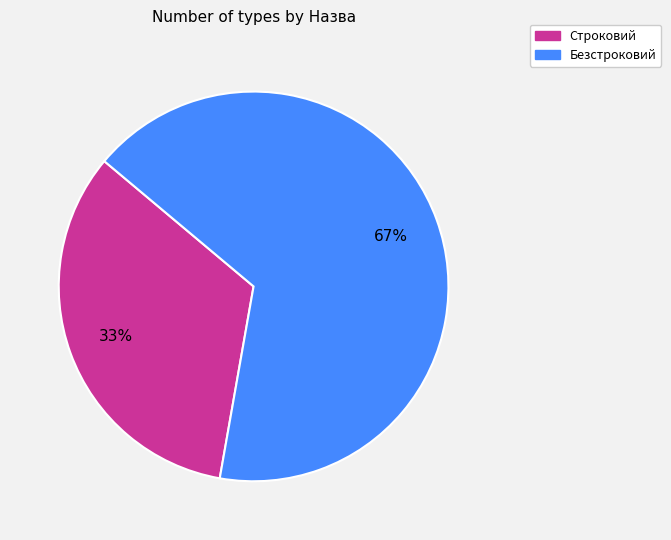

Is it true that Безстроковий is 79% of the pie?

False